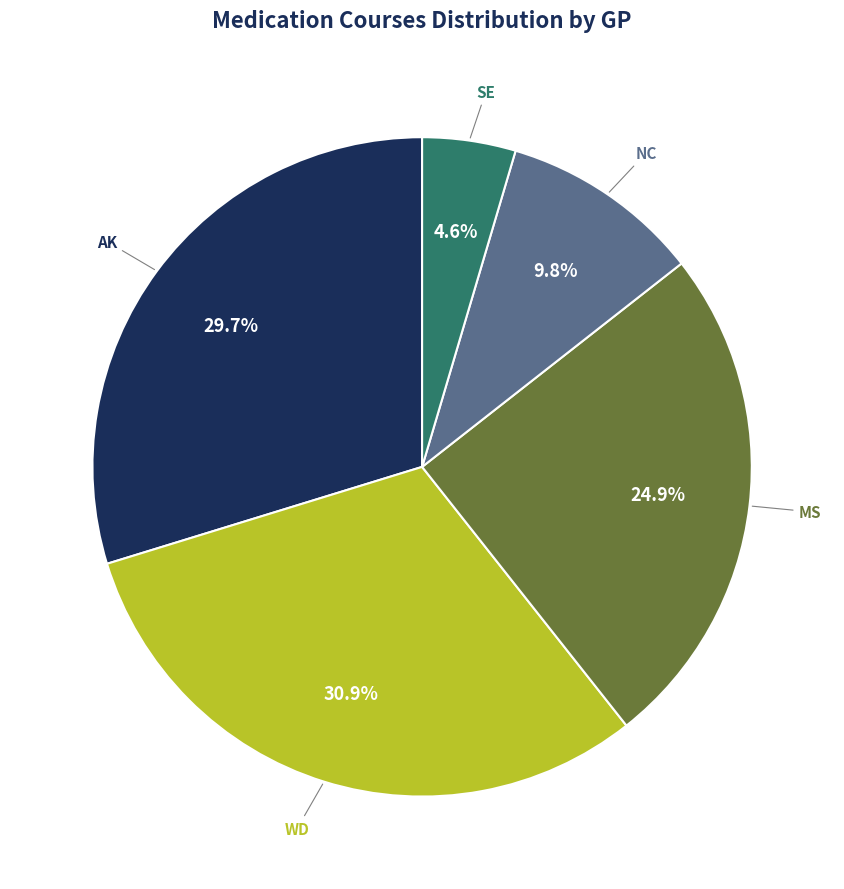

Is there any slice that represents more than half of the pie?

No